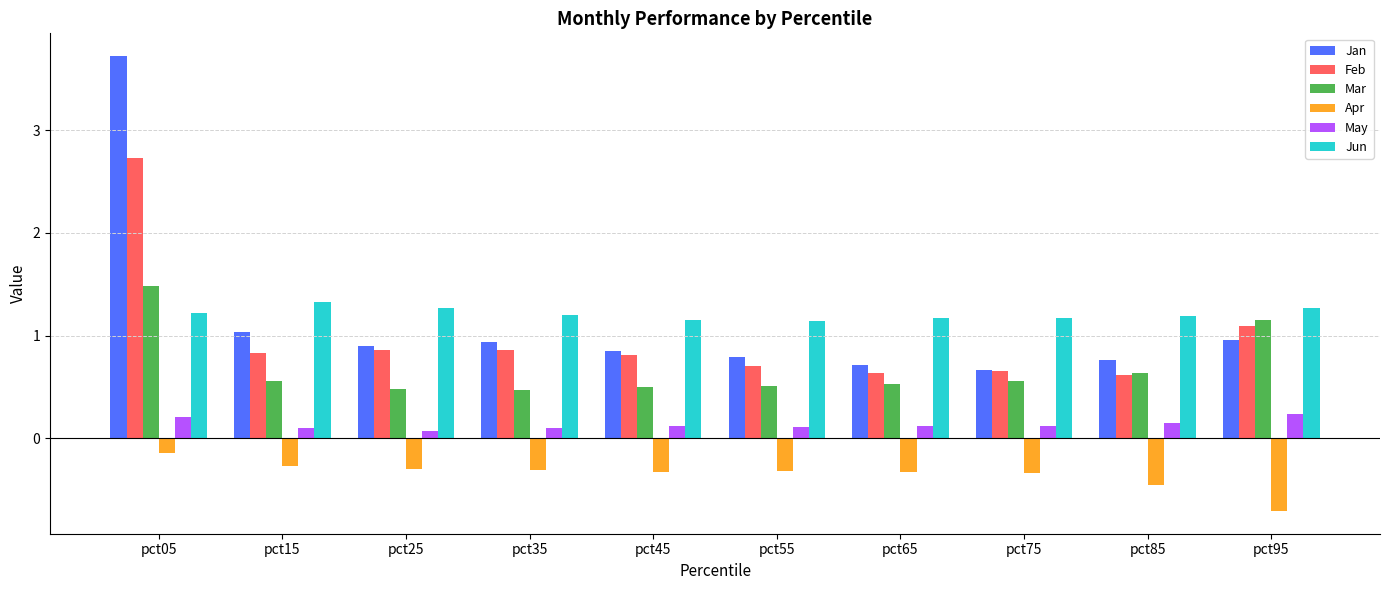

What is the value of the May bar at the 3rd from the left?

0.1